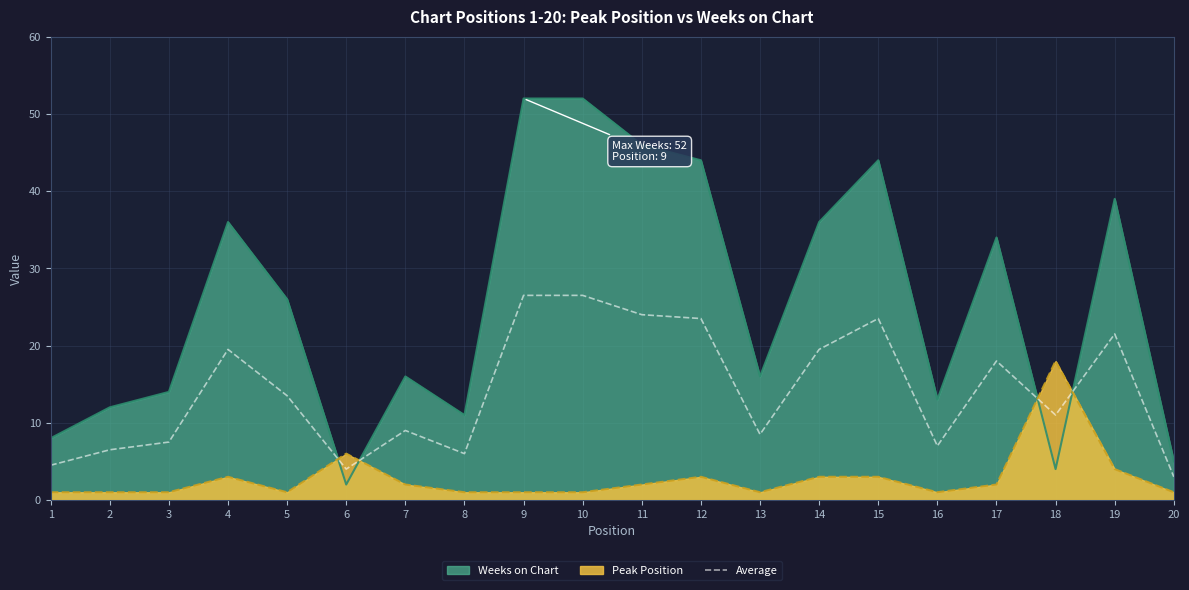

List the series in order of their overall mean, highest first.

Weeks on Chart, Average, Peak Position